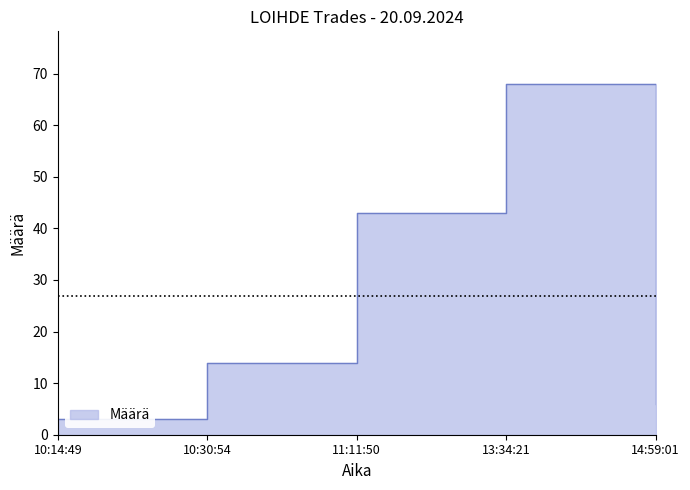

Approximately how many times larger is the value at 10:30:54 compared to 11:11:50?

0.3